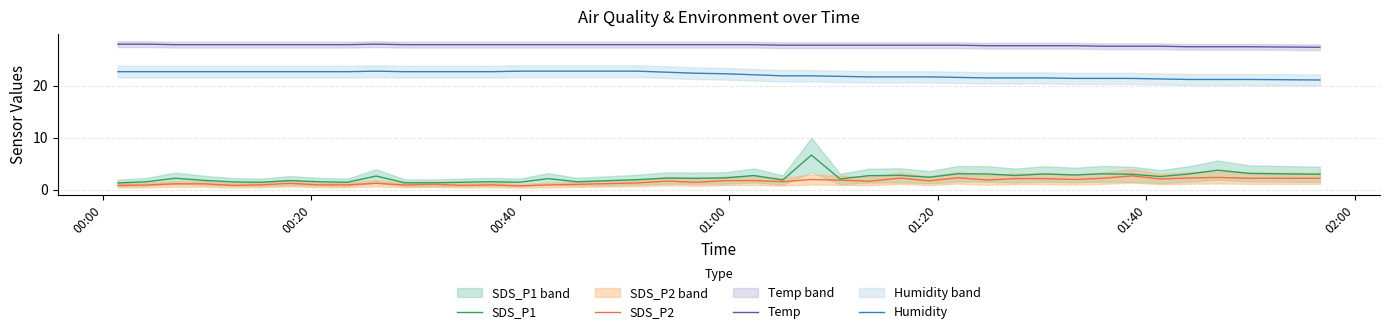

Does the chart have visible grid lines?

Yes